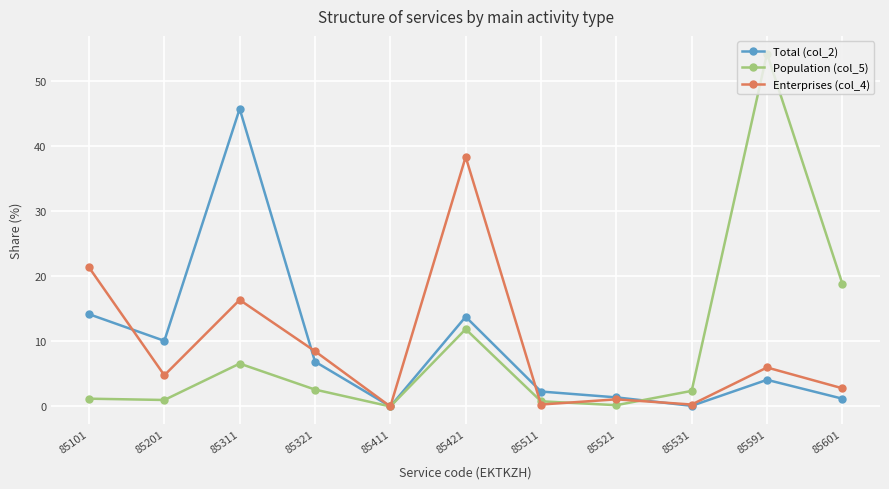

How many data points does each series have?

11